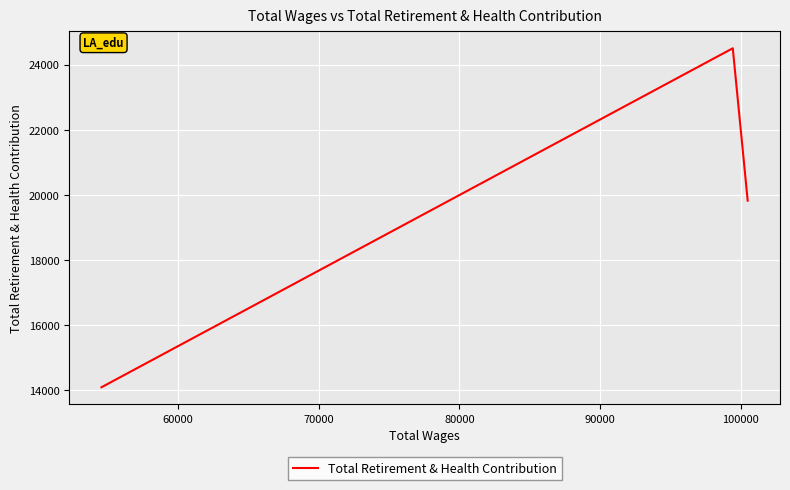

How many values are between 14087 and 24503?

3